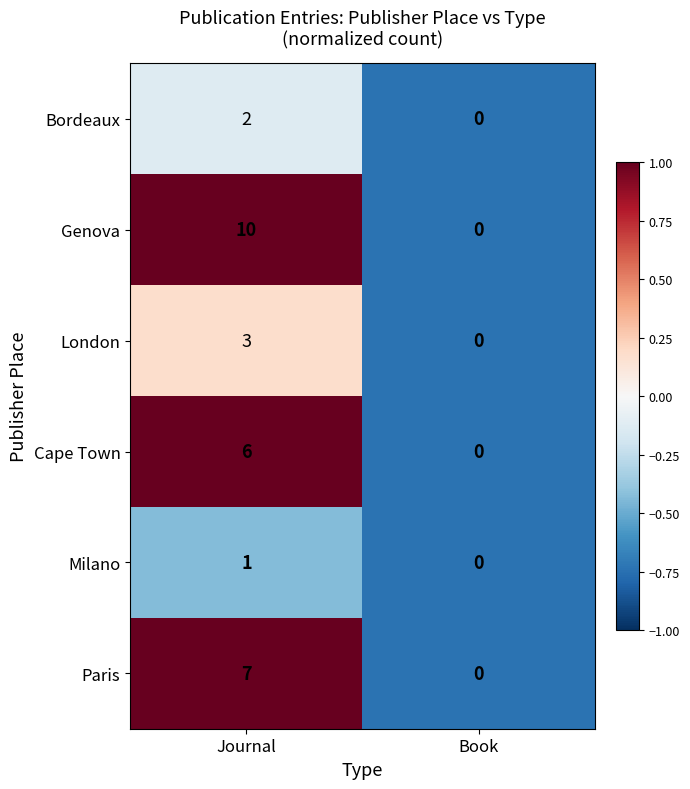

Which category has the highest value in the Cape Town series?

Journal